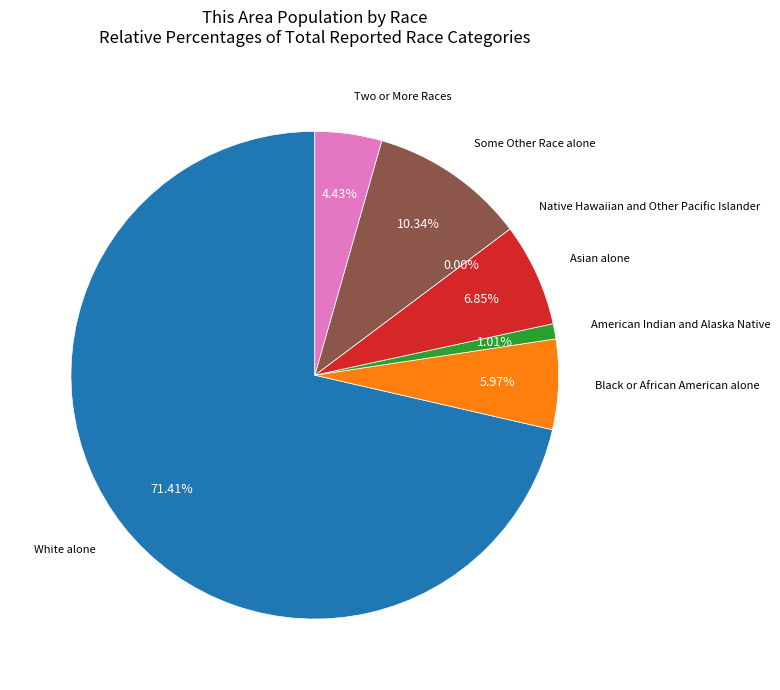

Is it true that White alone is 84% of the pie?

False